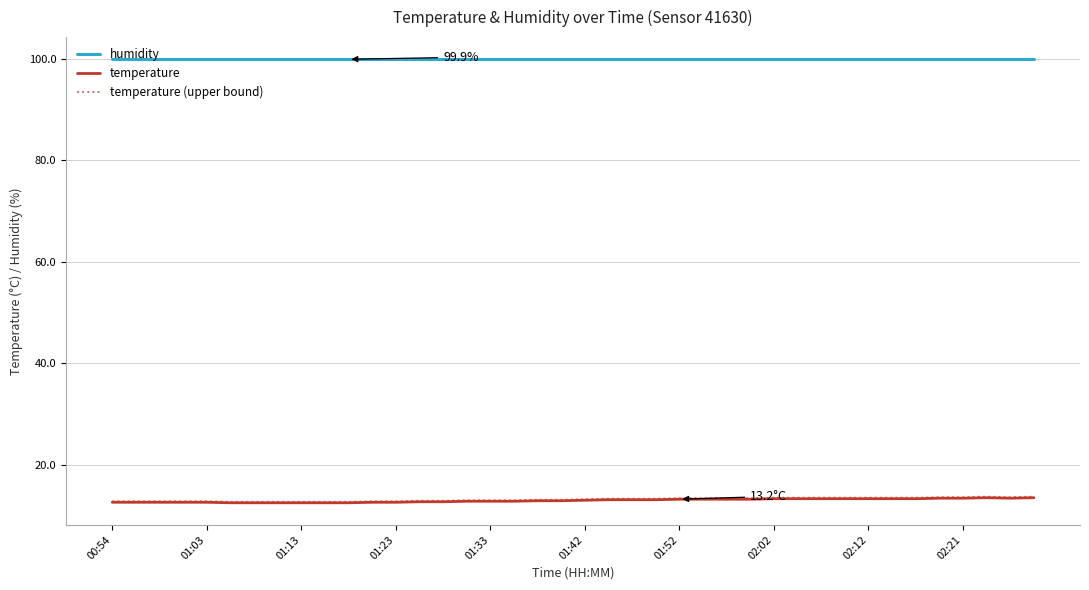

True or false: temperature and humidity cross at least once.

False